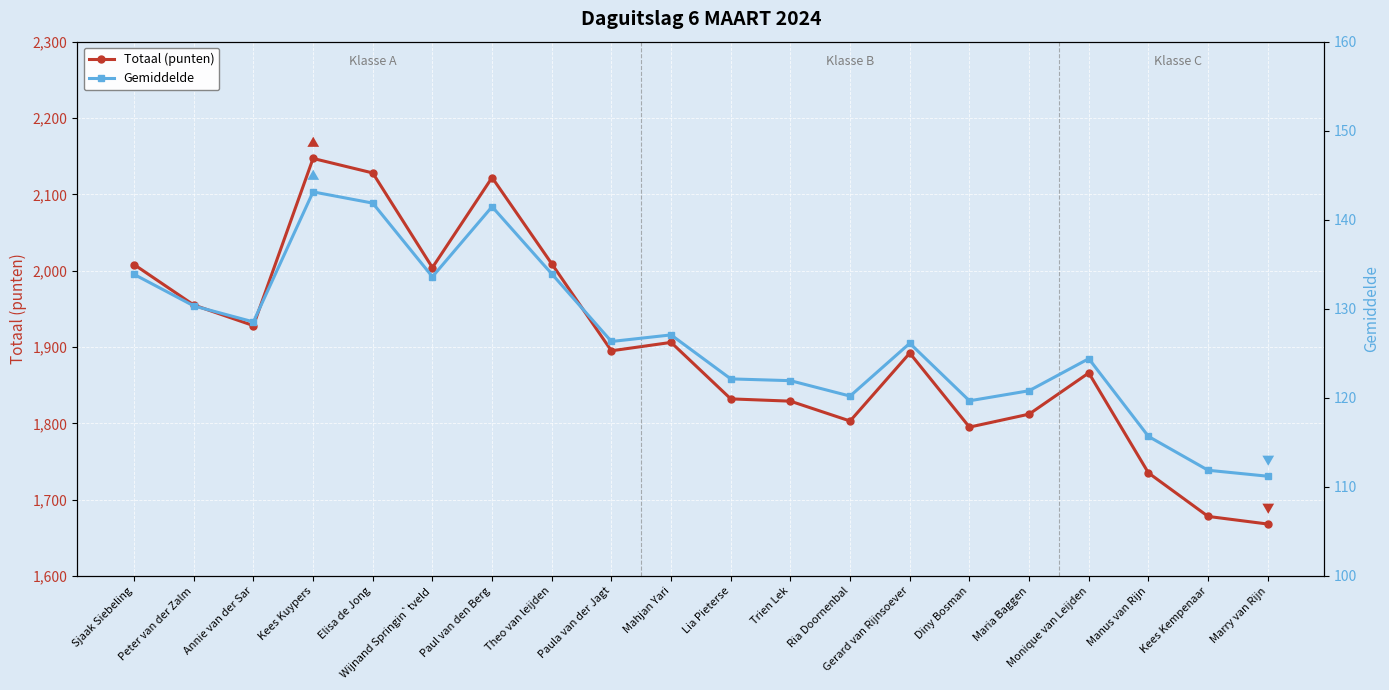

Reading left to right, transcribe all the data shown in this chart.

Totaal (punten): Sjaak Siebeling=2008.0	Peter van der Zalm=1955.0	Annie van der Sar=1928.0	Kees Kuypers=2147.0	Elisa de Jong=2128.0	Wijnand Springin`tveld=2004.0	Paul van den Berg=2122.0	Theo van leijden=2009.0	Paula van der Jagt=1895.0	Mahjan Yari=1906.0	Lia Pieterse=1832.0	Trien Lek=1829.0	Ria Doornenbal=1803.0	Gerard van Rijnsoever=1892.0	Diny Bosman=1795.0	Maria Baggen=1812.0	Monique van Leijden=1866.0	Manus van Rijn=1735.0	Kees Kempenaar=1678.0	Marry van Rijn=1668.0
Gemiddelde: Sjaak Siebeling=133.9	Peter van der Zalm=130.3	Annie van der Sar=128.5	Kees Kuypers=143.1	Elisa de Jong=141.9	Wijnand Springin`tveld=133.6	Paul van den Berg=141.5	Theo van leijden=133.9	Paula van der Jagt=126.3	Mahjan Yari=127.1	Lia Pieterse=122.1	Trien Lek=121.9	Ria Doornenbal=120.2	Gerard van Rijnsoever=126.1	Diny Bosman=119.7	Maria Baggen=120.8	Monique van Leijden=124.4	Manus van Rijn=115.7	Kees Kempenaar=111.9	Marry van Rijn=111.2